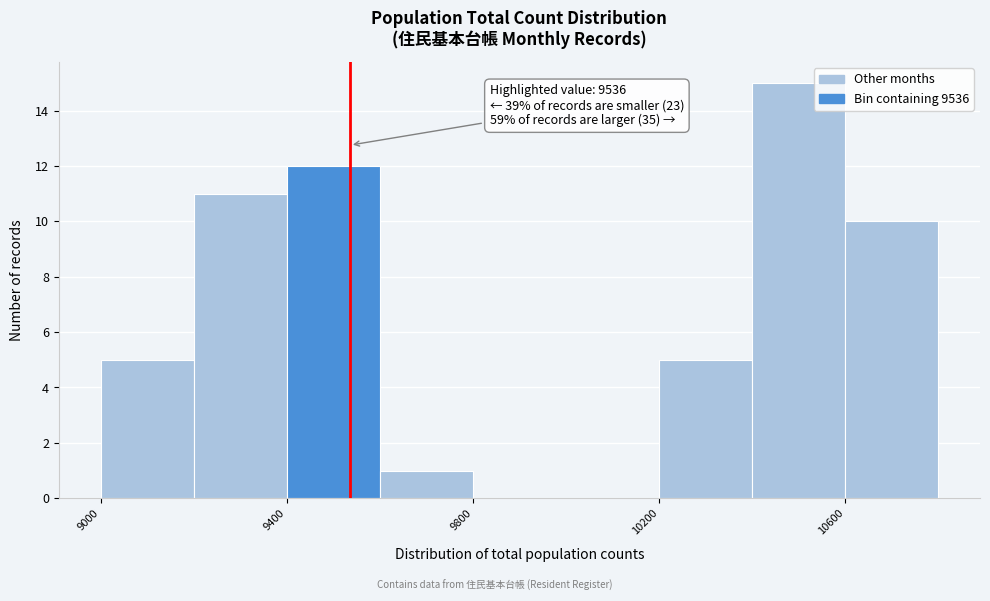

Over which range of the x-axis is the bar tallest?

10400 to 10600